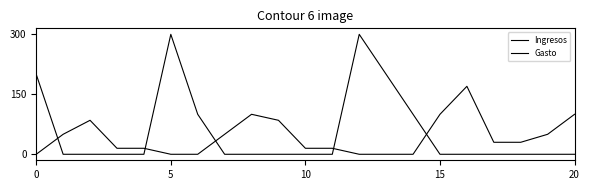

Does the chart have visible grid lines?

No